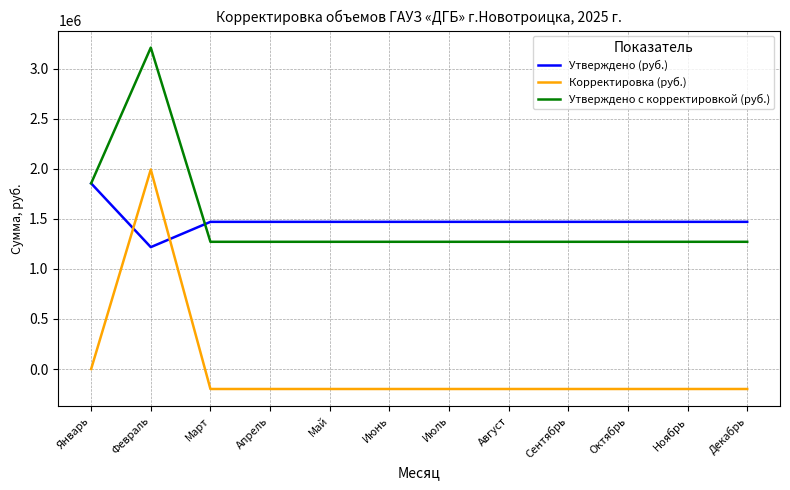

At Март, list the series in order from smallest to largest.

Корректировка (руб.), Утверждено с корректировкой (руб.), Утверждено (руб.)